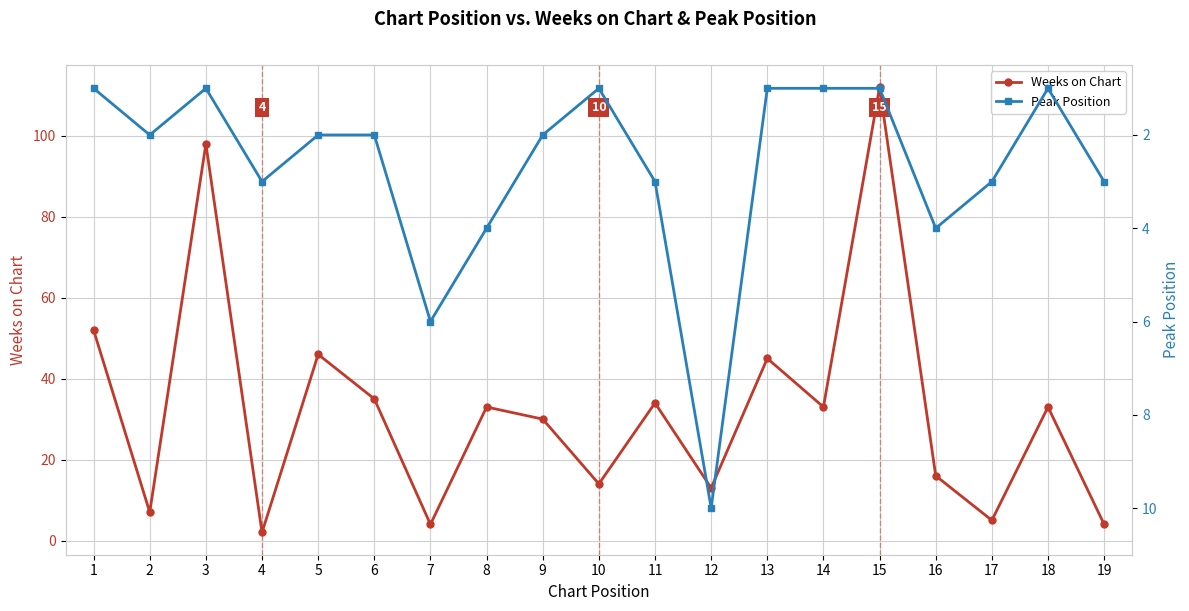

Which series changed the most between 5 and 10?

Weeks on Chart